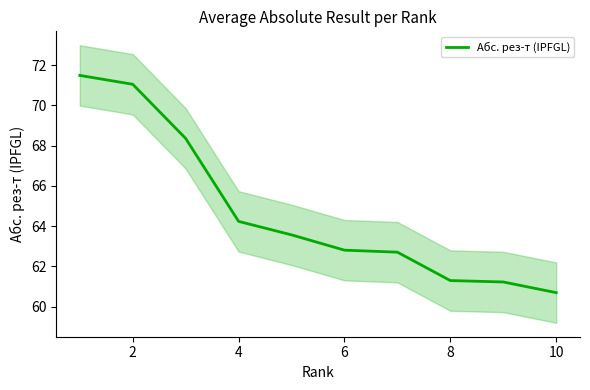

Reading right to left, what are all the values shown in this chart?

60.7	61.2	61.3	62.7	62.8	63.6	64.2	68.4	71.0	71.5